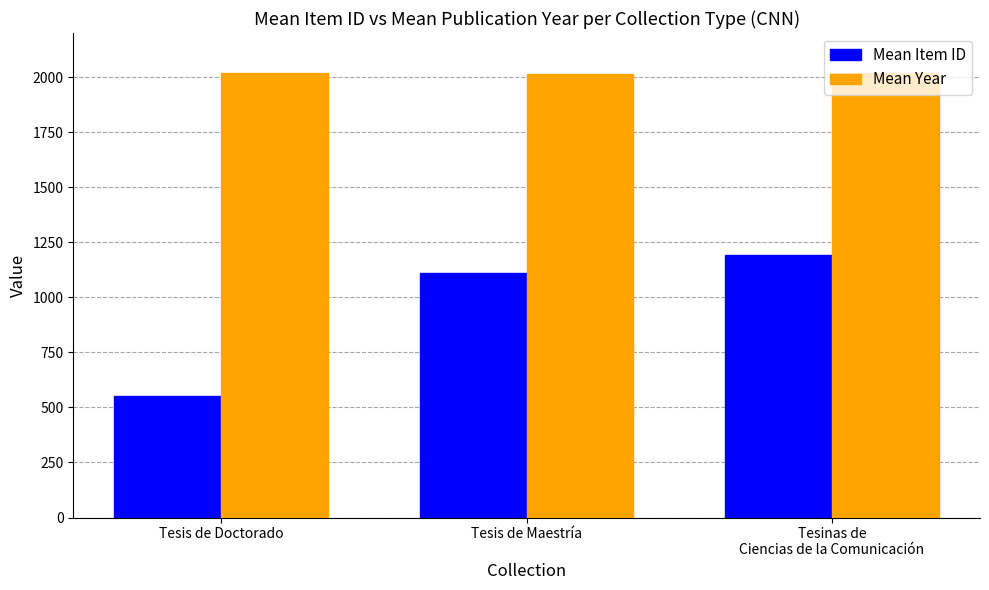

How many values in the Mean Item ID series are below 1108?

1